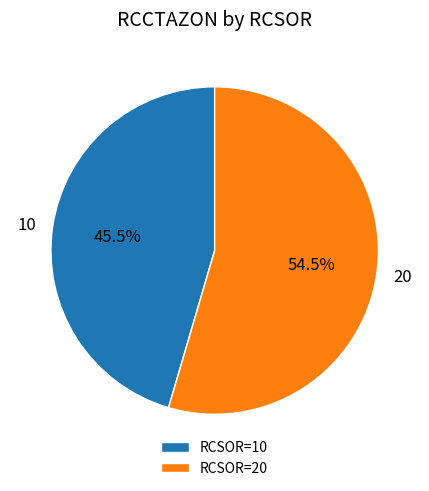

Is the sum of 20 and 10 greater than half?

Yes